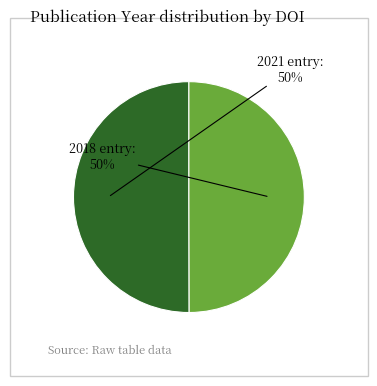

To the nearest percent, what is the average slice percentage?

50%